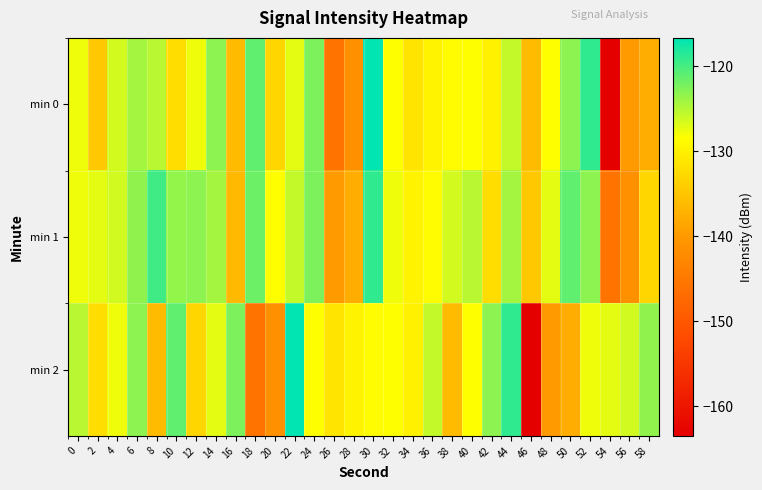

Which series has the largest range (max minus min)?

min 0